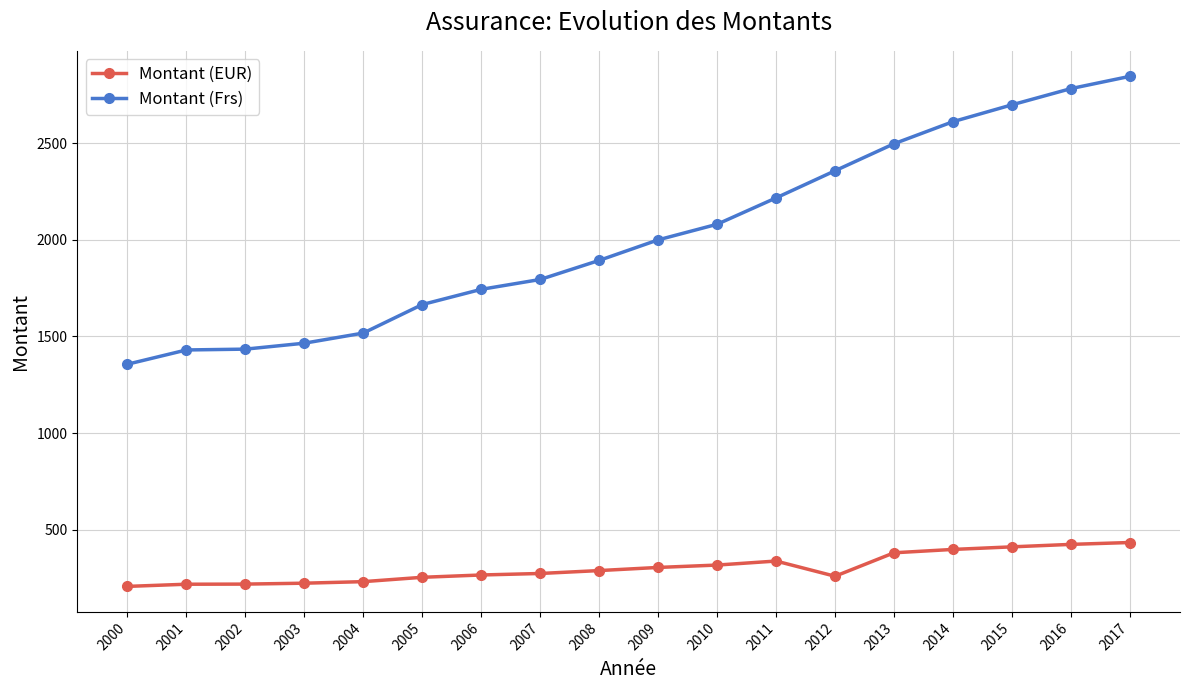

How many categories are shown in the chart?

18